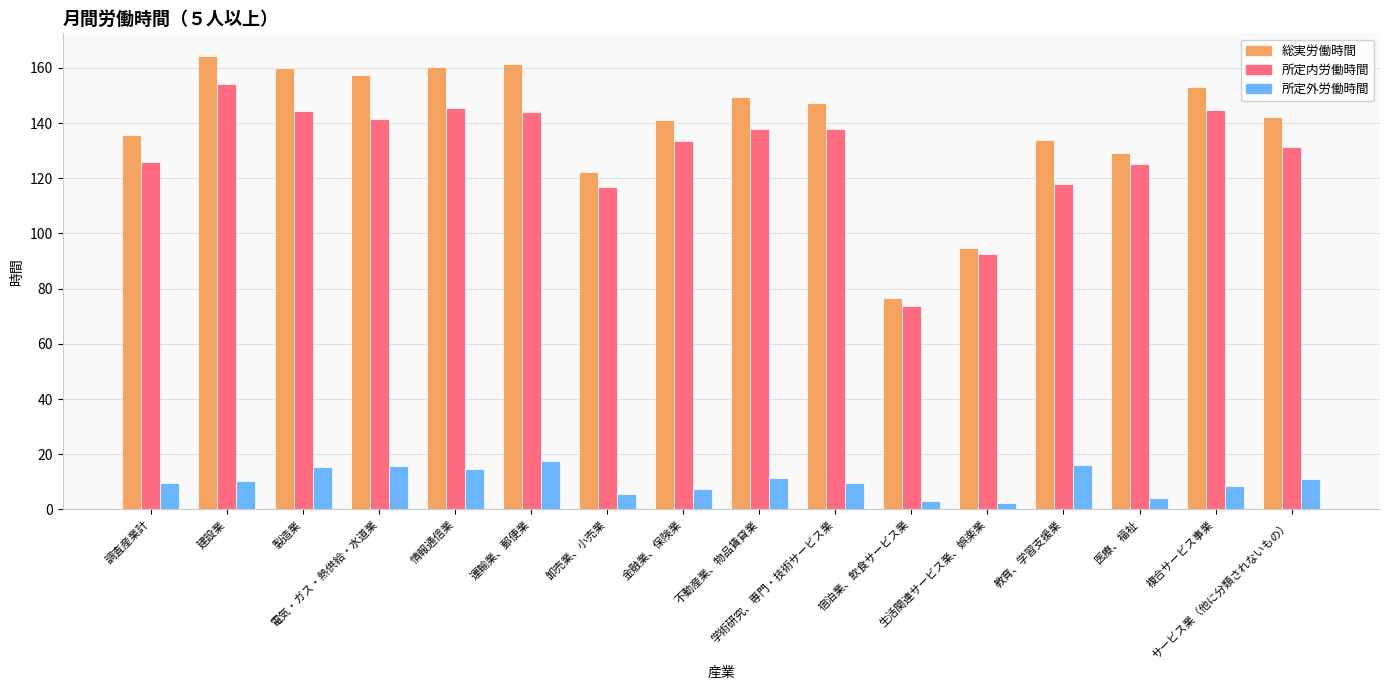

What is the lowest value of the 総実労働時間 series?

76.8